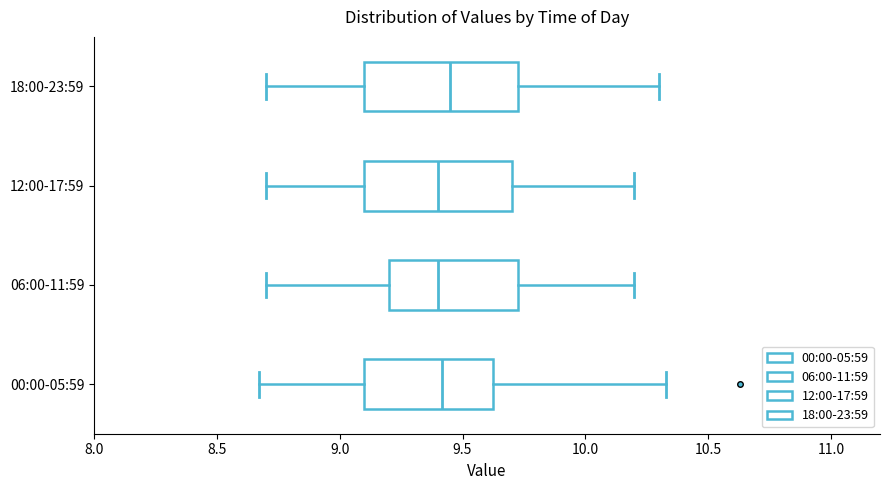

Where is the left edge of the box for 06:00-11:59 on the x-axis? The values are not printed on the chart, so give them approximately, as read against the axis.

9.20